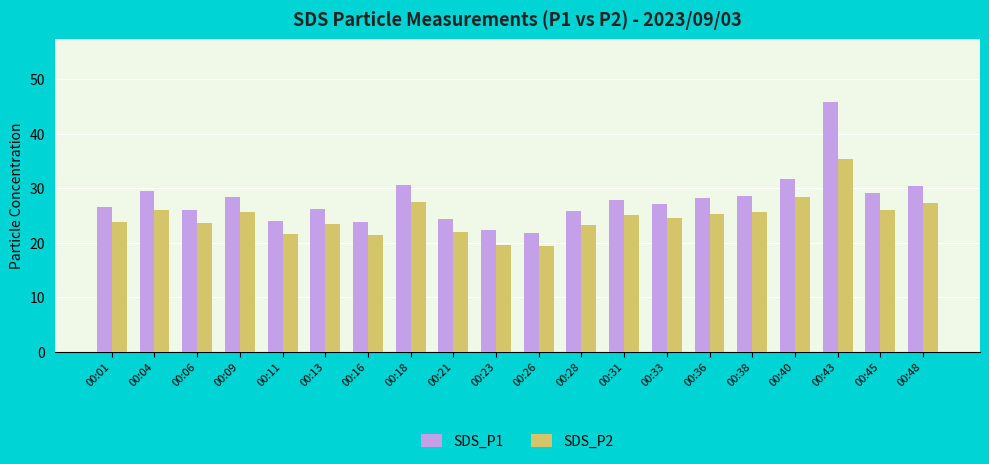

What is the sum of the SDS_P2 values at 00:45 and 00:43?

61.4